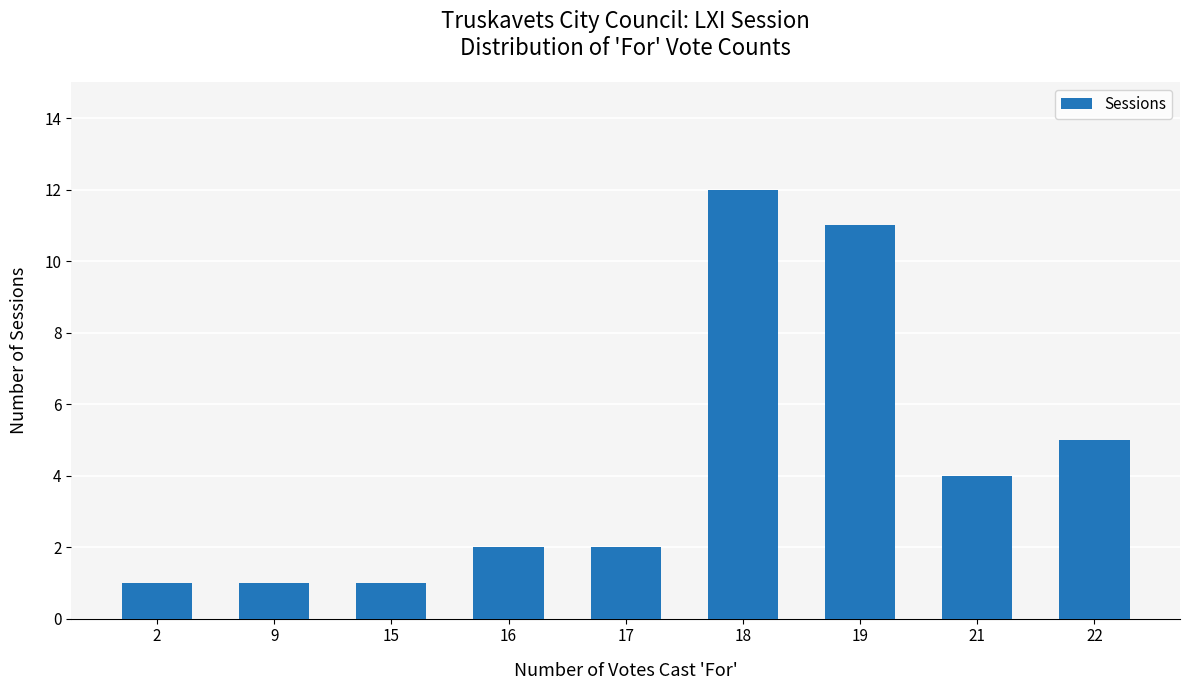

How many distinct data groups are displayed?

1